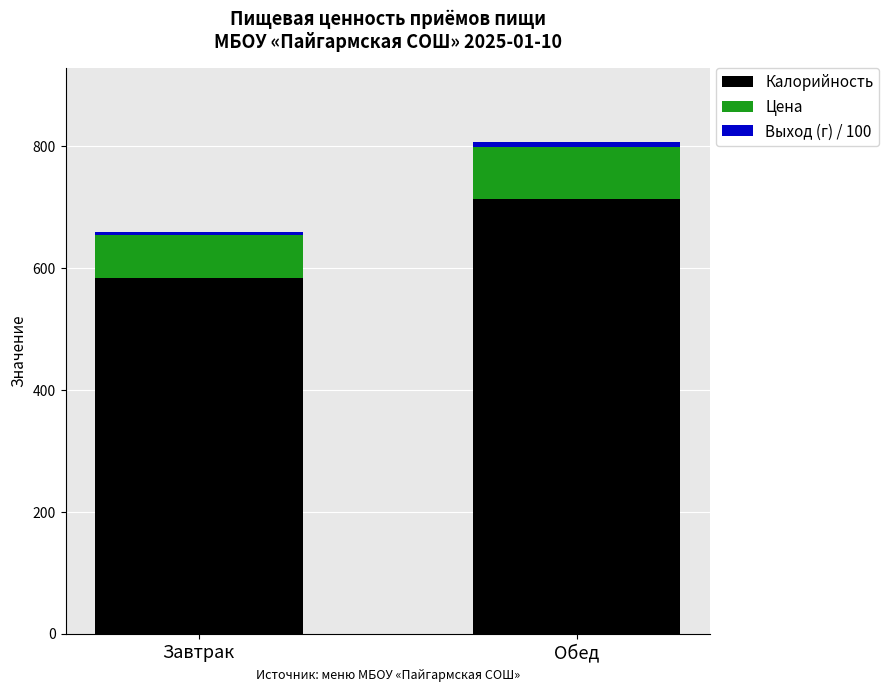

True or false: Калорийность has a value of 584.0 at Завтрак.

True